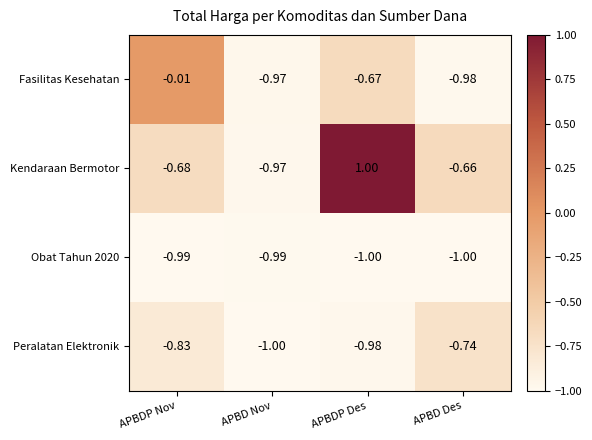

Which series has the widest spread of values?

Kendaraan Bermotor